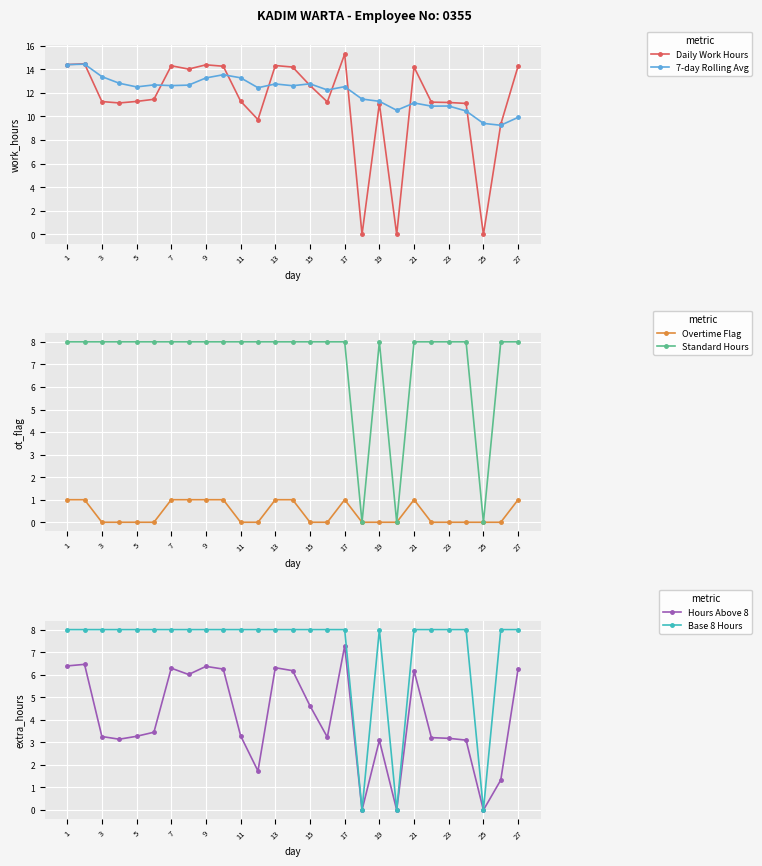

True or false: Overtime Flag and Hours Above 8 cross at least once.

False